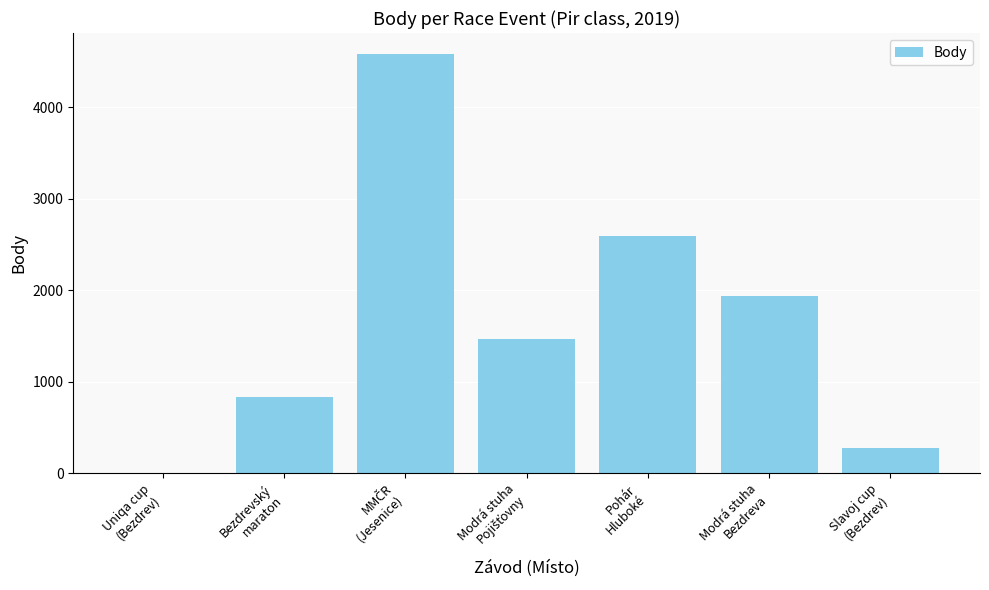

What is the average value?

1670